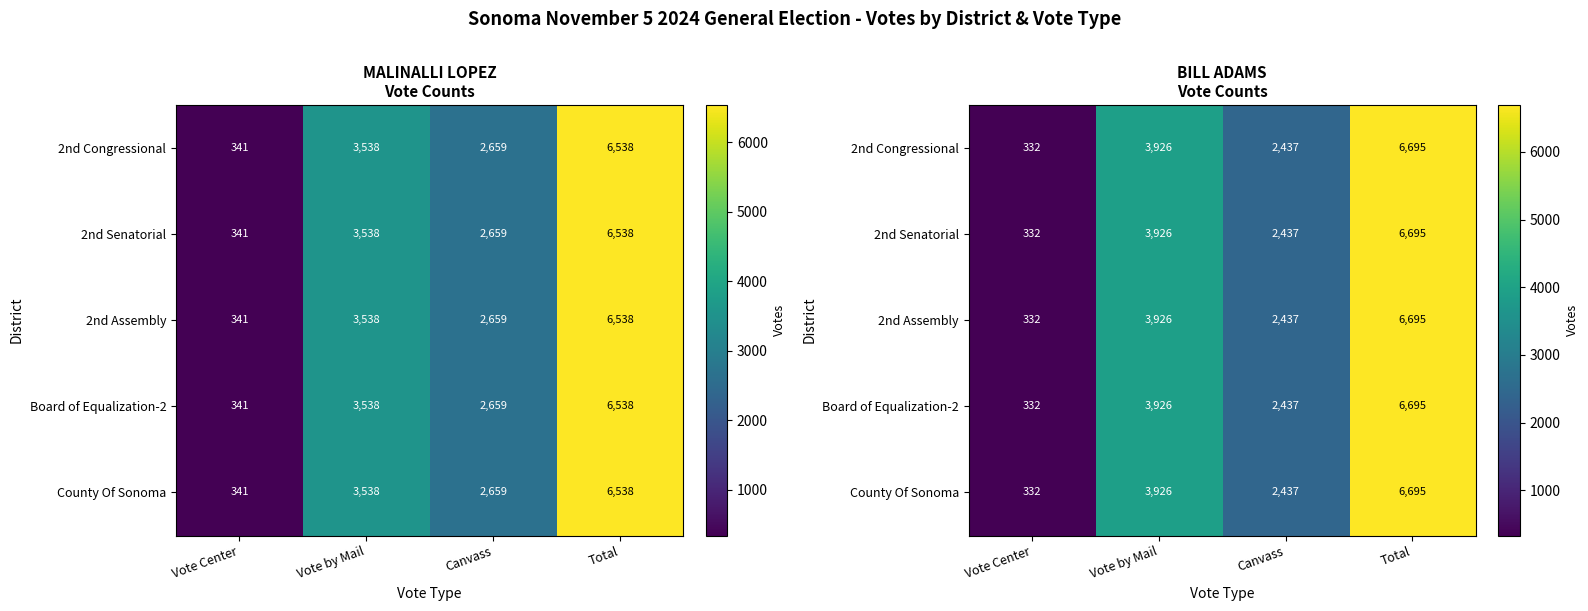

At which category is the sum across all series the highest?

Total